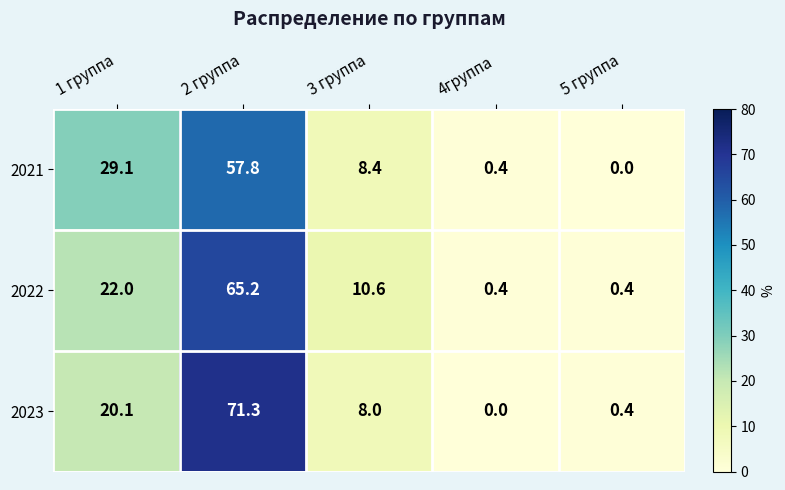

Reading left to right, extract all data points from this chart.

2021: 29.1	57.8	8.4	0.4	0.0
2022: 22.0	65.2	10.6	0.4	0.4
2023: 20.1	71.3	8.0	0.0	0.4